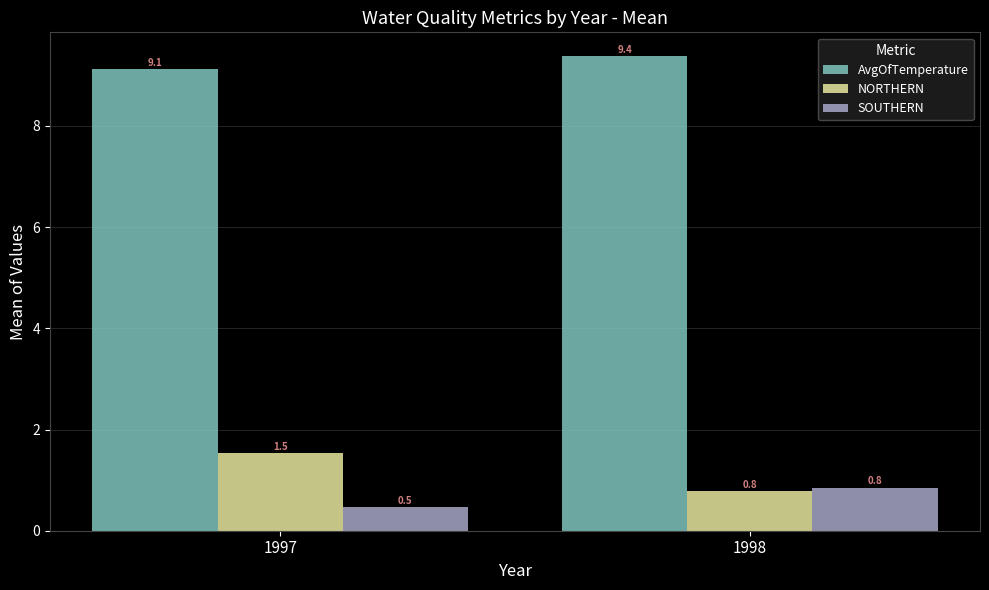

Are the bars horizontal?

No